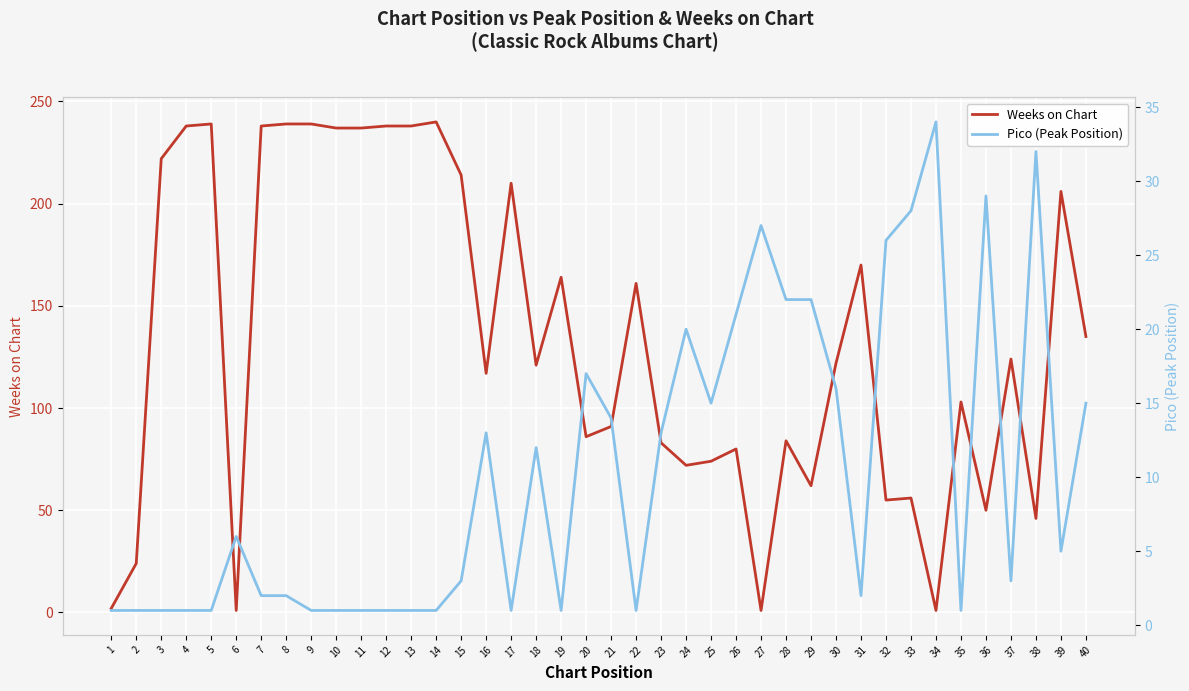

Is this an area chart (filled region under the line)?

No